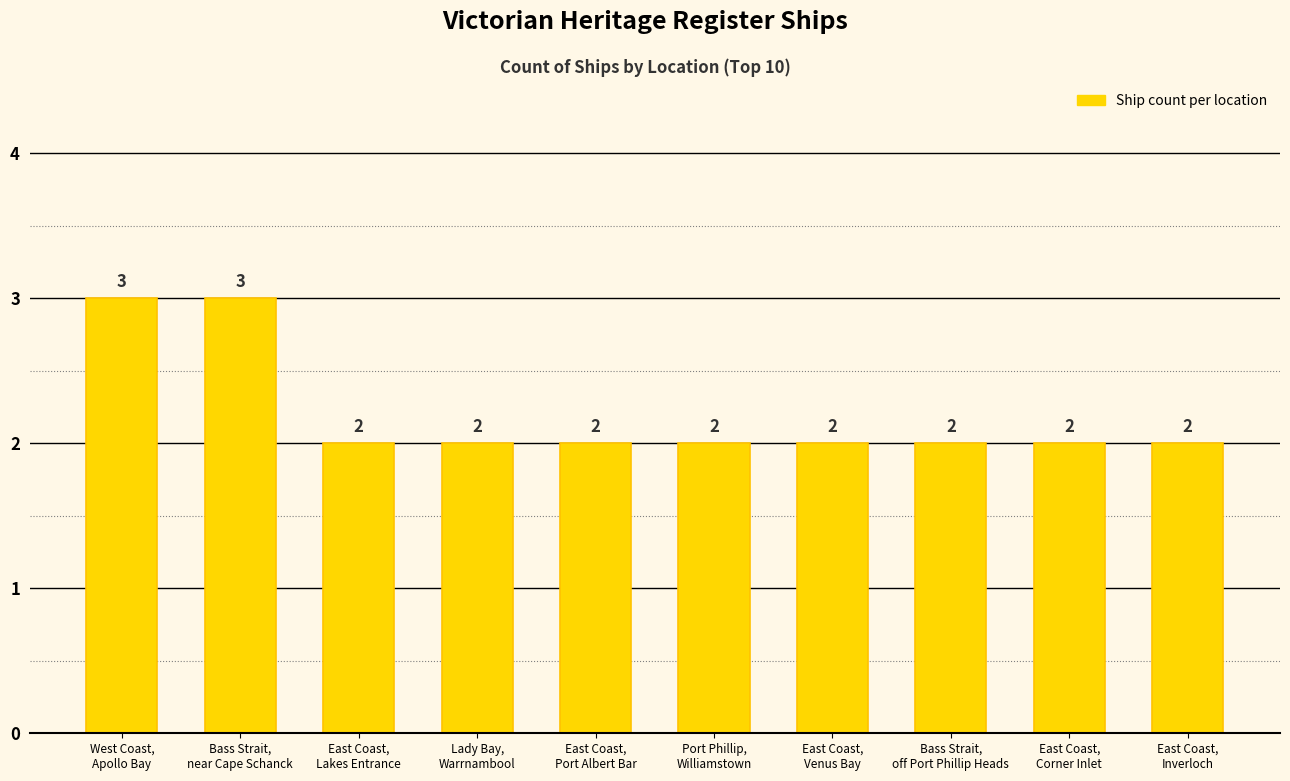

How many bars are there in total?

10